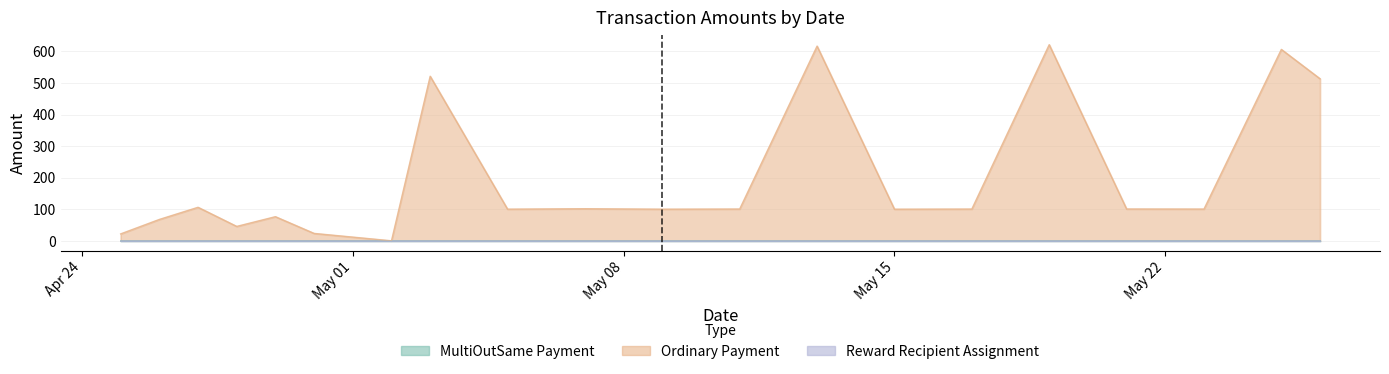

At which category is the sum across all series the highest?

2018-05-19